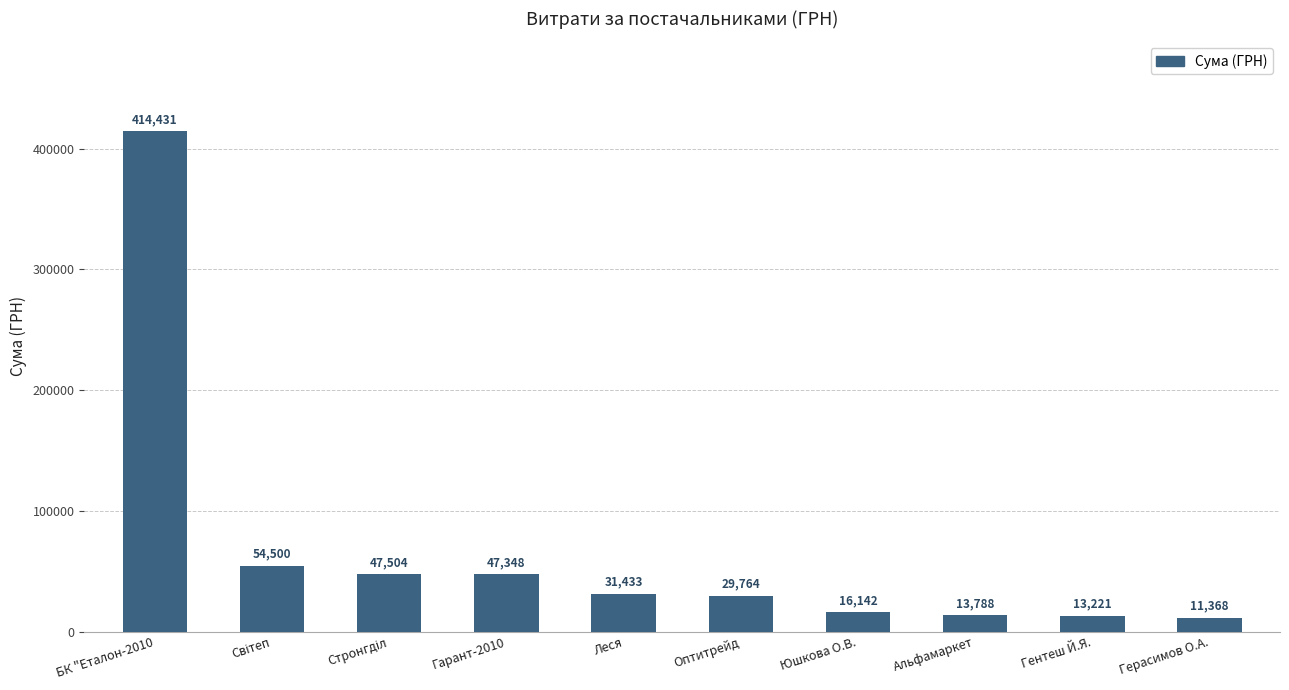

What is the value of the 7th bar from the left?

16142.0